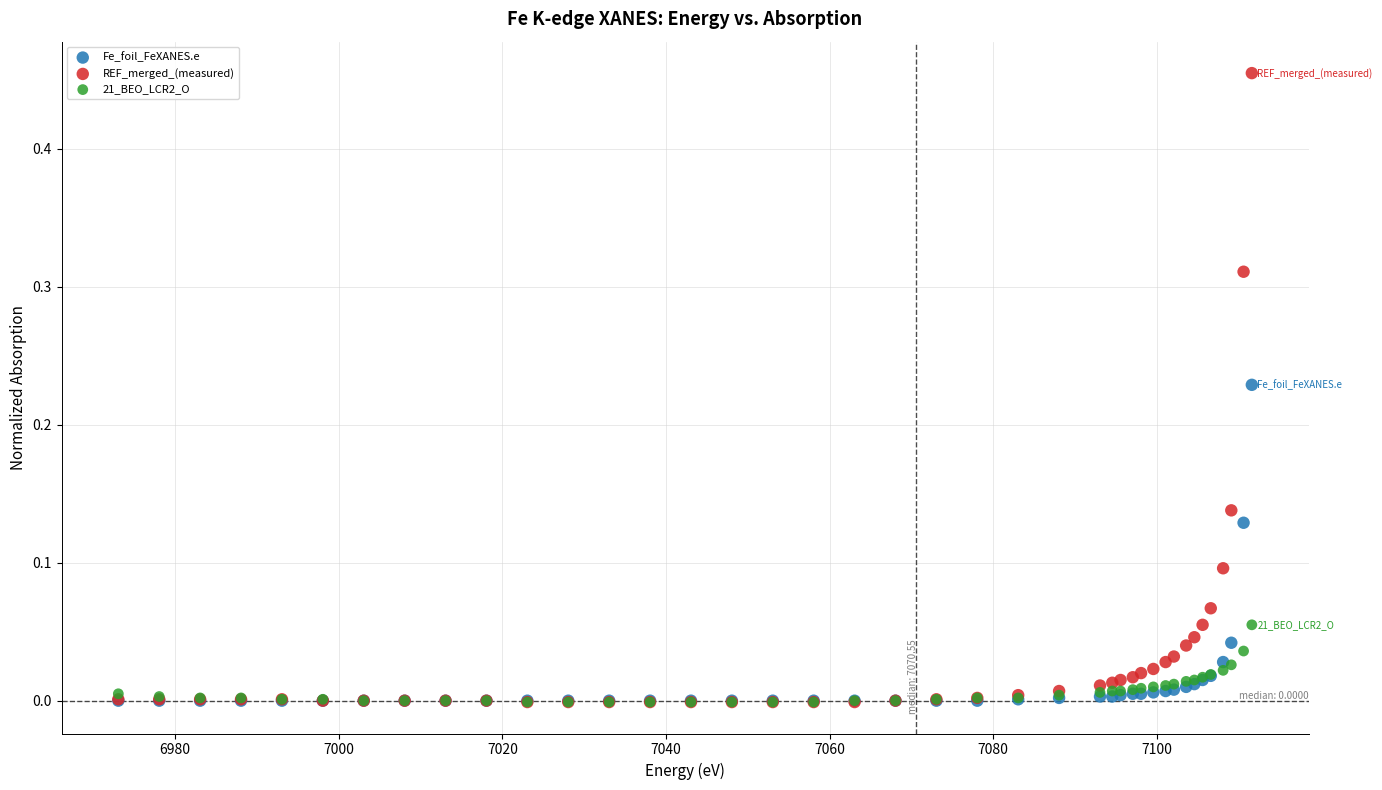

What are all the series names shown in the legend?

Fe_foil_FeXANES.e, REF_merged_(measured), 21_BEO_LCR2_O